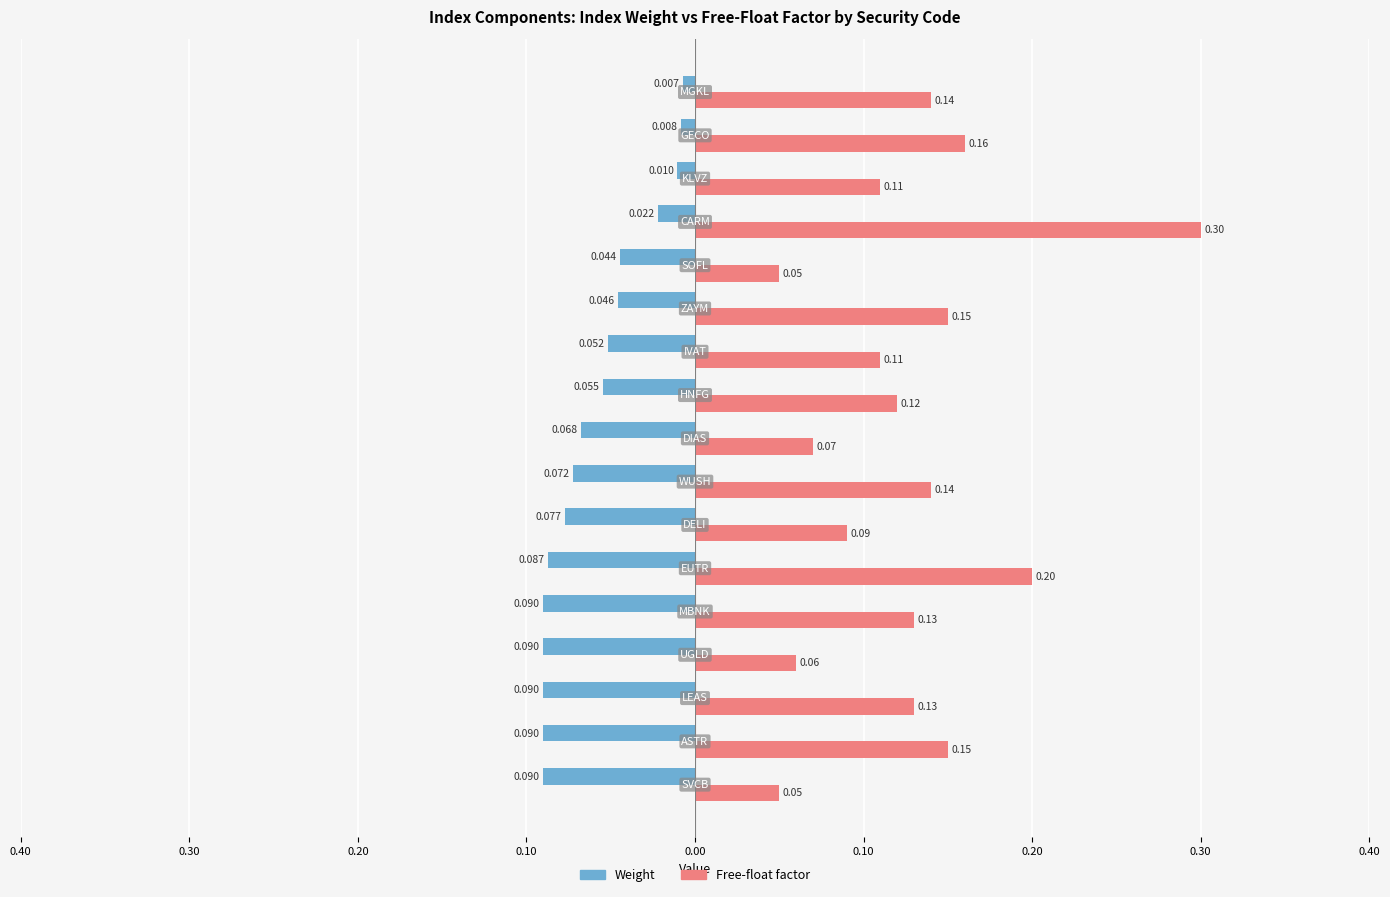

What are all the series names shown in the legend?

Weight, Free-float factor